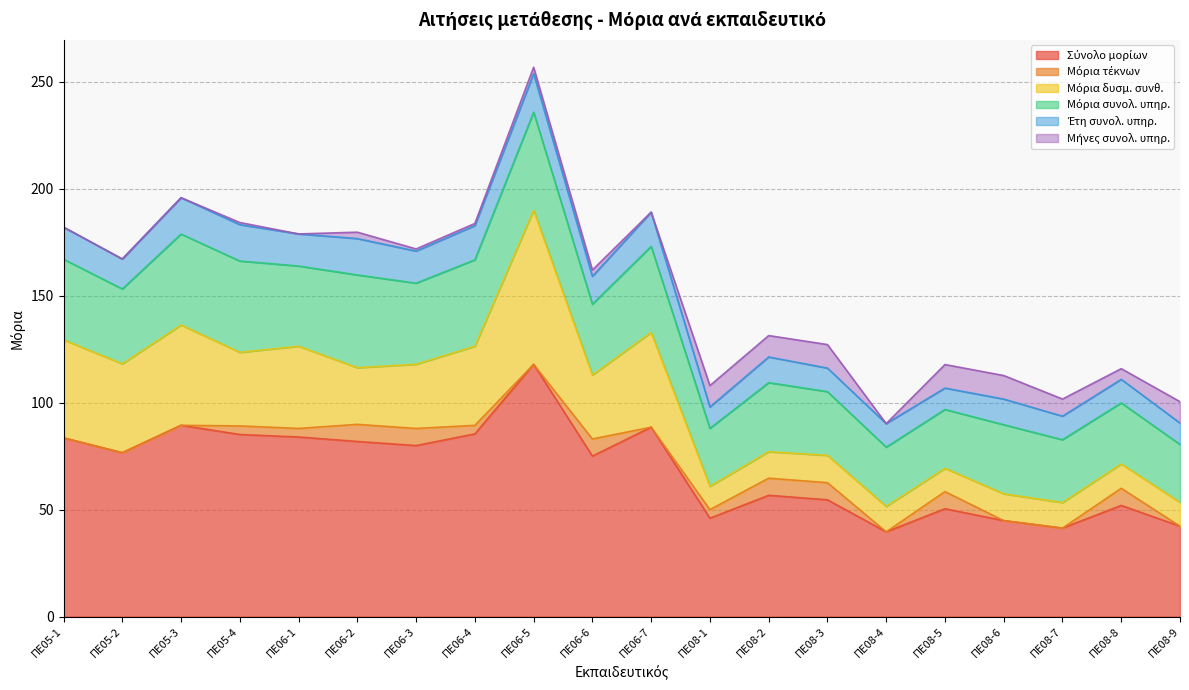

What is the label of the 7th point from the left?

ΠΕ06-3